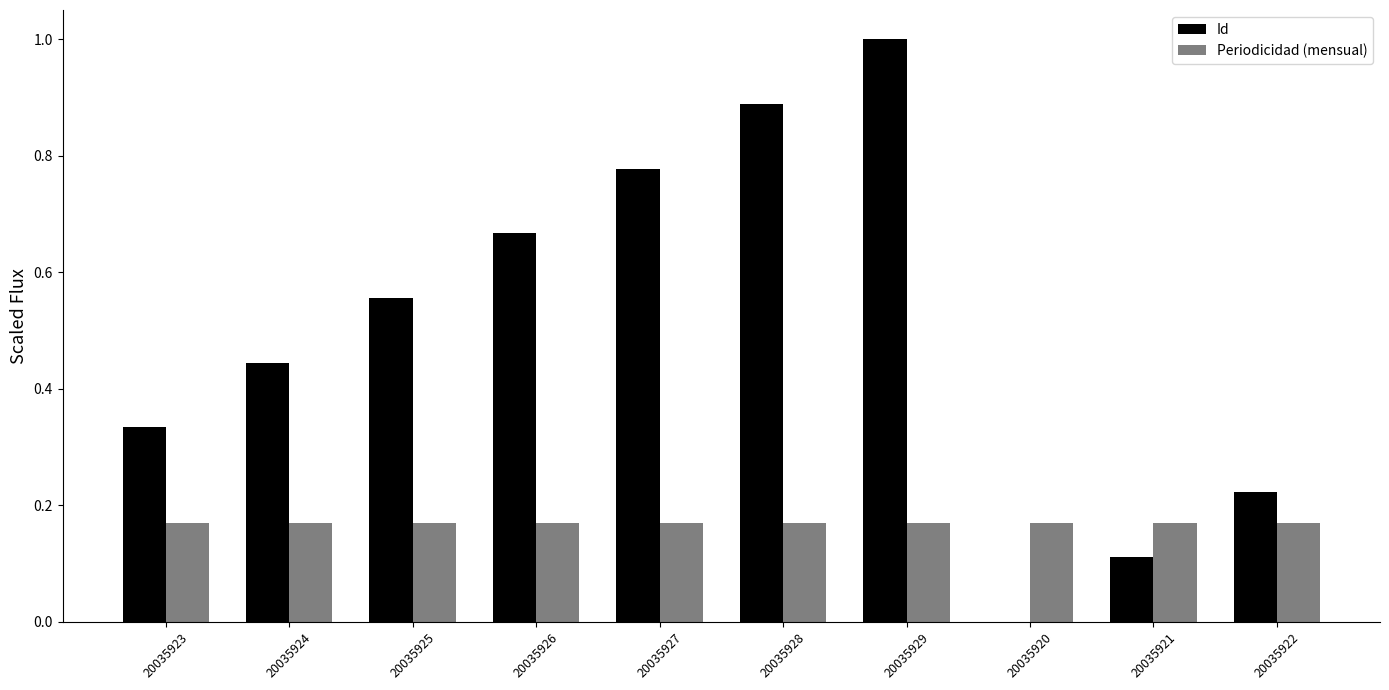

At which category is the sum across all series the highest?

20035929